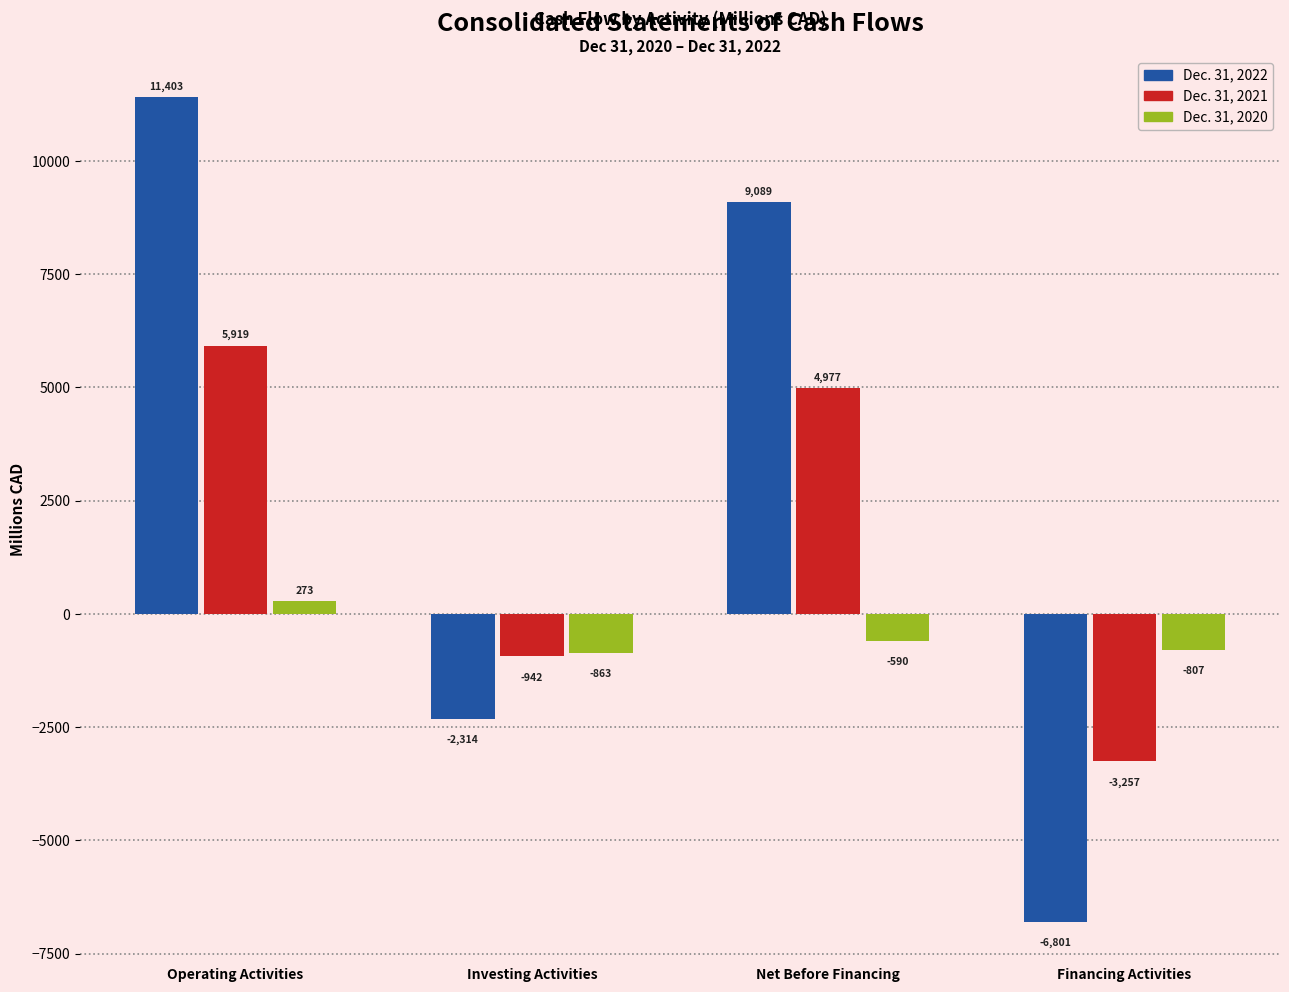

Reading right to left, extract all data points from this chart.

Dec. 31, 2022: -6801	9089	-2314	11403
Dec. 31, 2021: -3257	4977	-942	5919
Dec. 31, 2020: -807	-590	-863	273